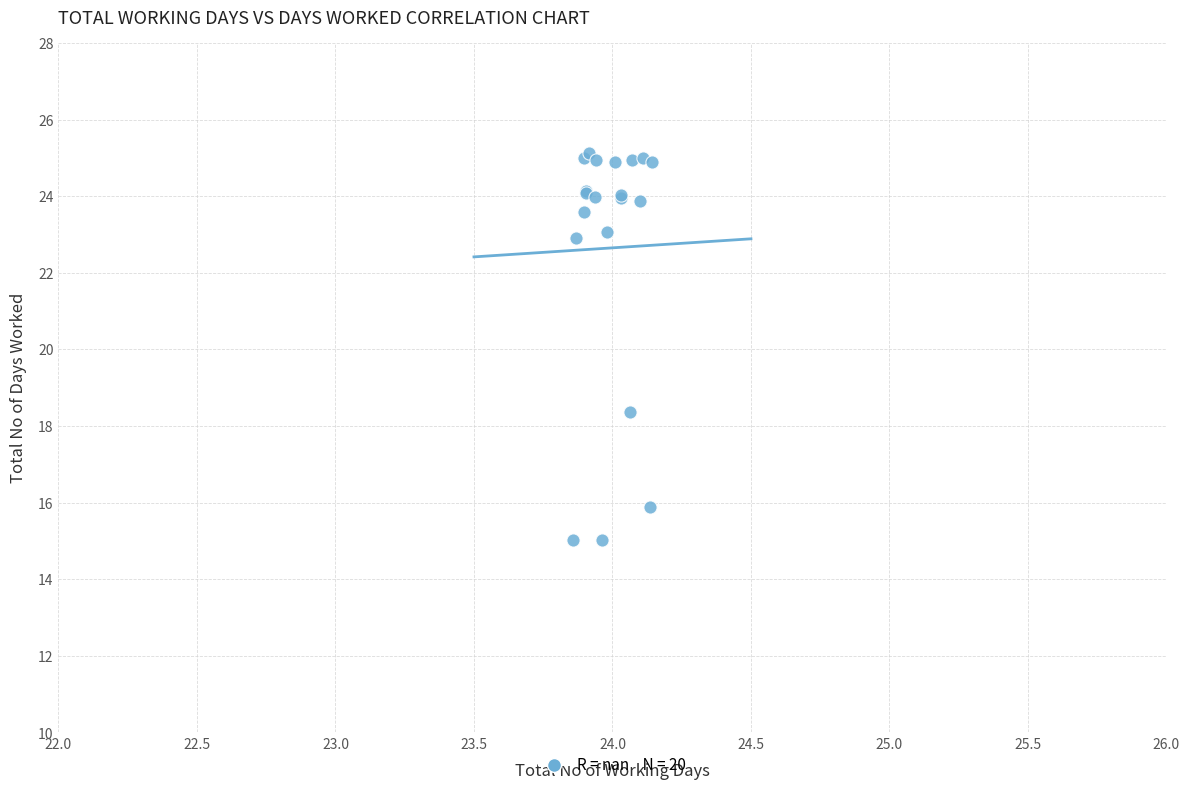

What Y value in the scatter plot is closest to 20?

18.4